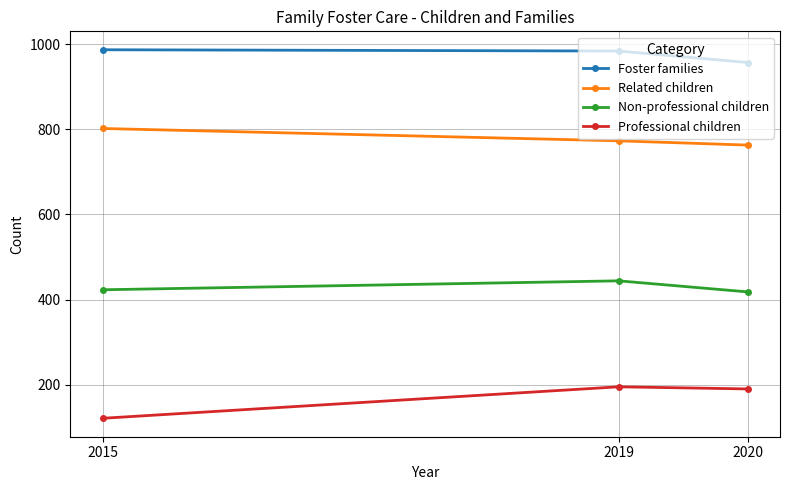

What is the highest value of the Foster families series?

987